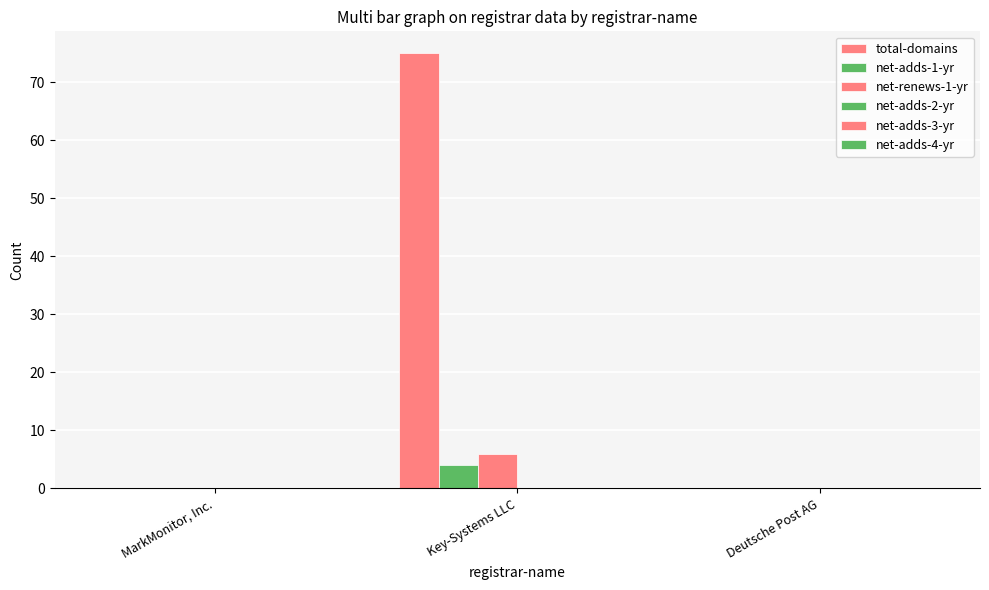

The net-adds-1-yr series shows 2 at Key-Systems LLC. True or false?

False